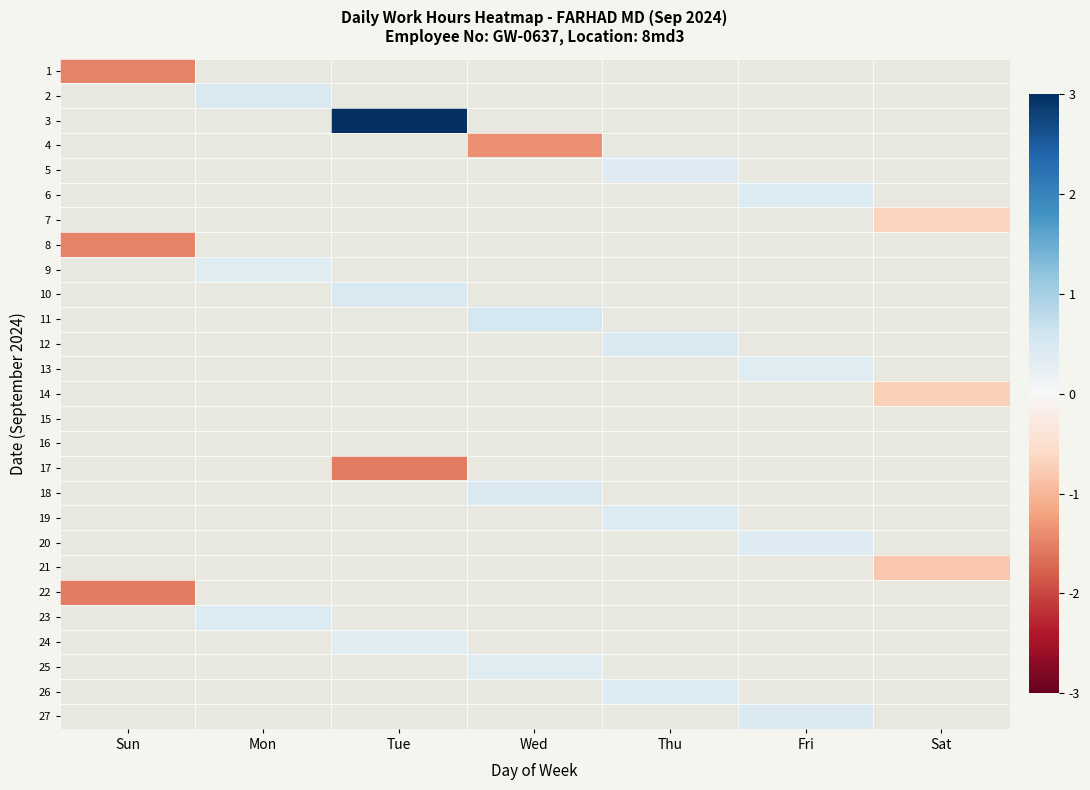

Is the value of 21 at Tue greater than the value of 11 at Fri?

No